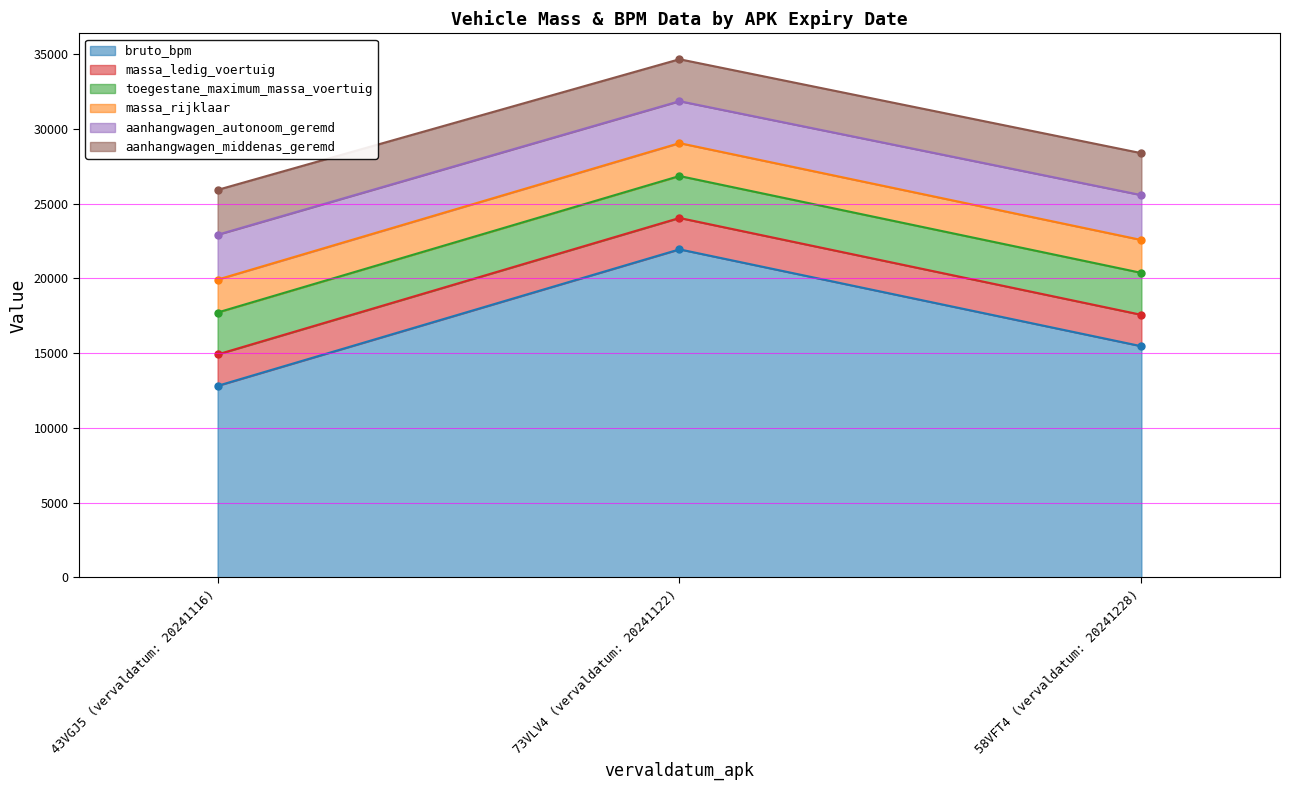

The value of bruto_bpm at 58VFT4 (vervaldatum: 20241228) is 15465. True or false?

True